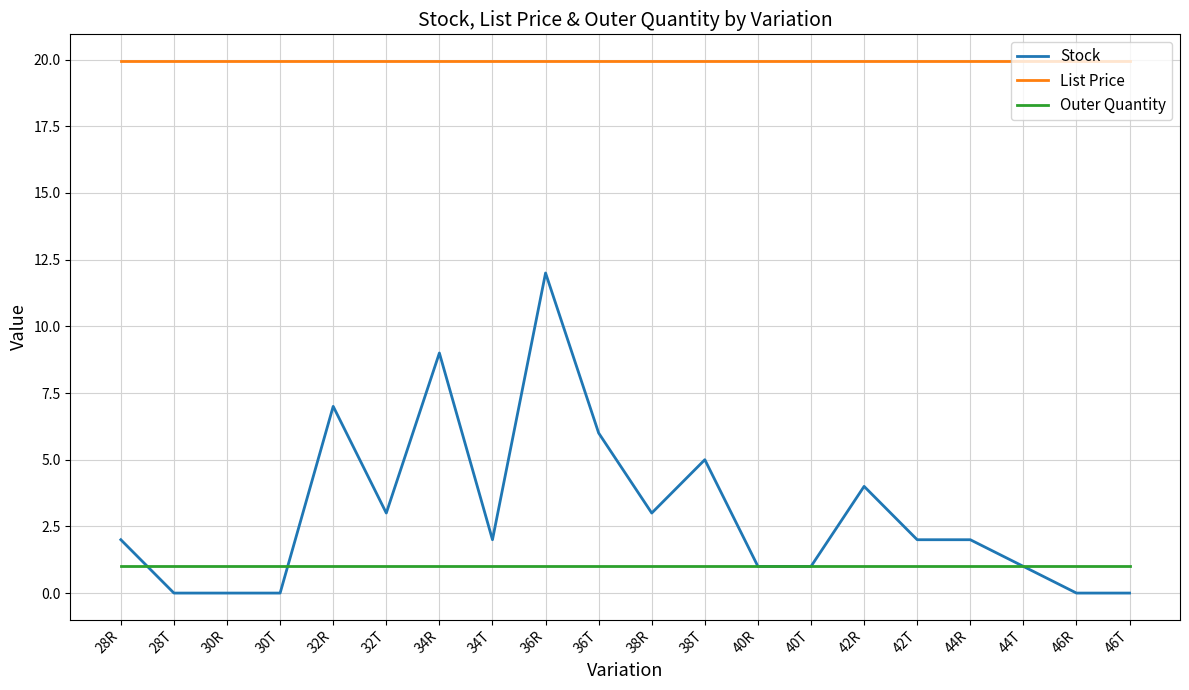

True or false: List Price and Outer Quantity intersect in this chart.

False